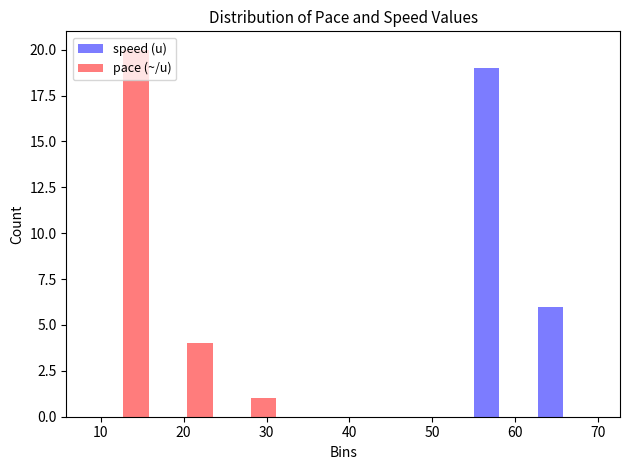

In the speed (u) series, which range on the x-axis has the tallest bar?

55 to 62